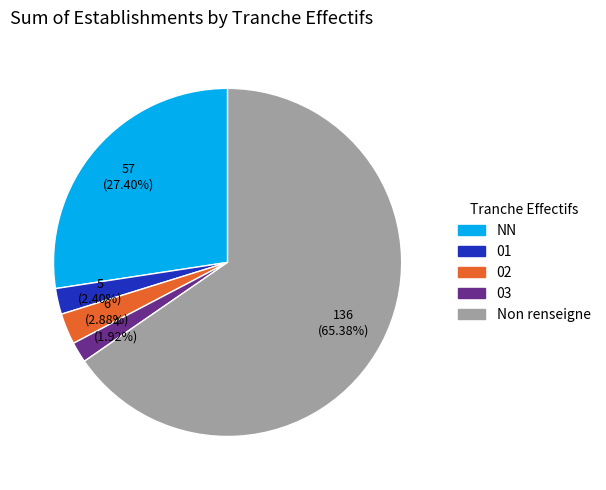

What percentage is the 02 slice, to the nearest percent?

3%